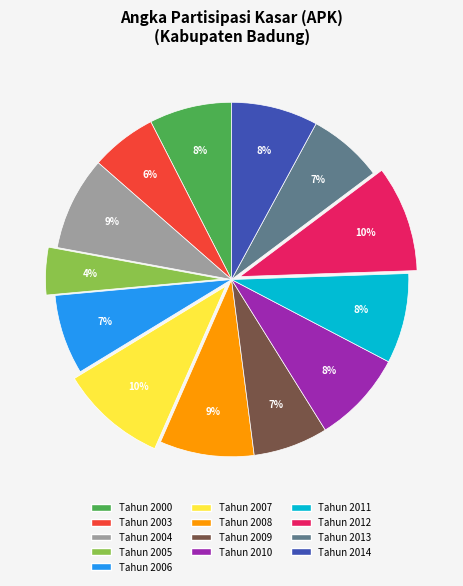

What is the ratio of the value at Tahun 2004 to the value at Tahun 2007?

0.9